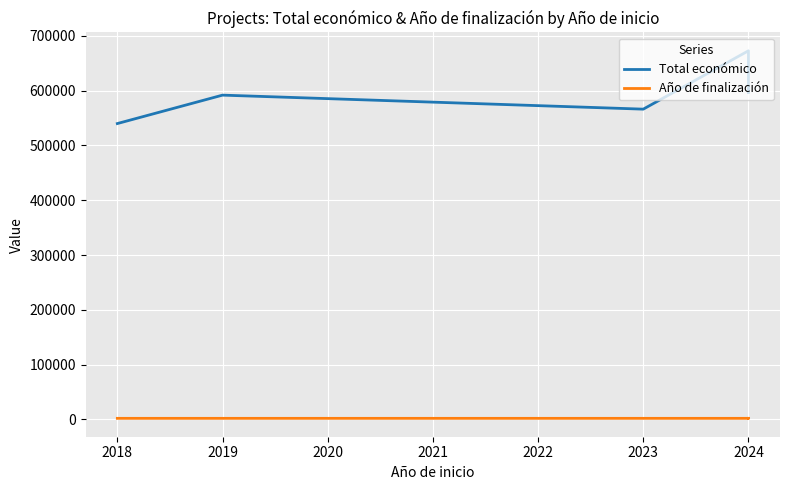

Rank the series at 2018 from lowest to highest value.

Año de finalización, Total económico